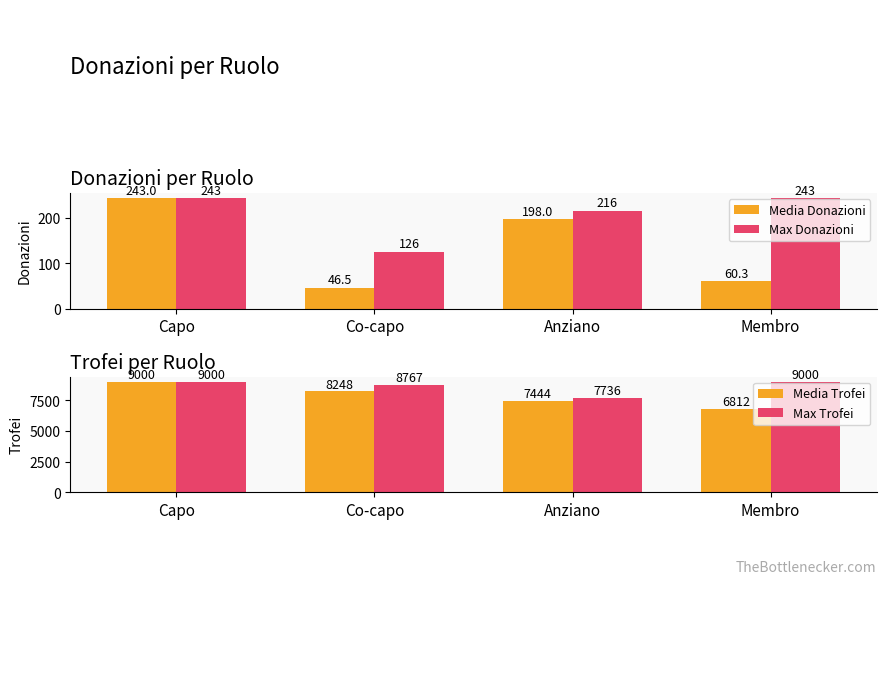

Which series has the largest range (max minus min)?

Media Trofei